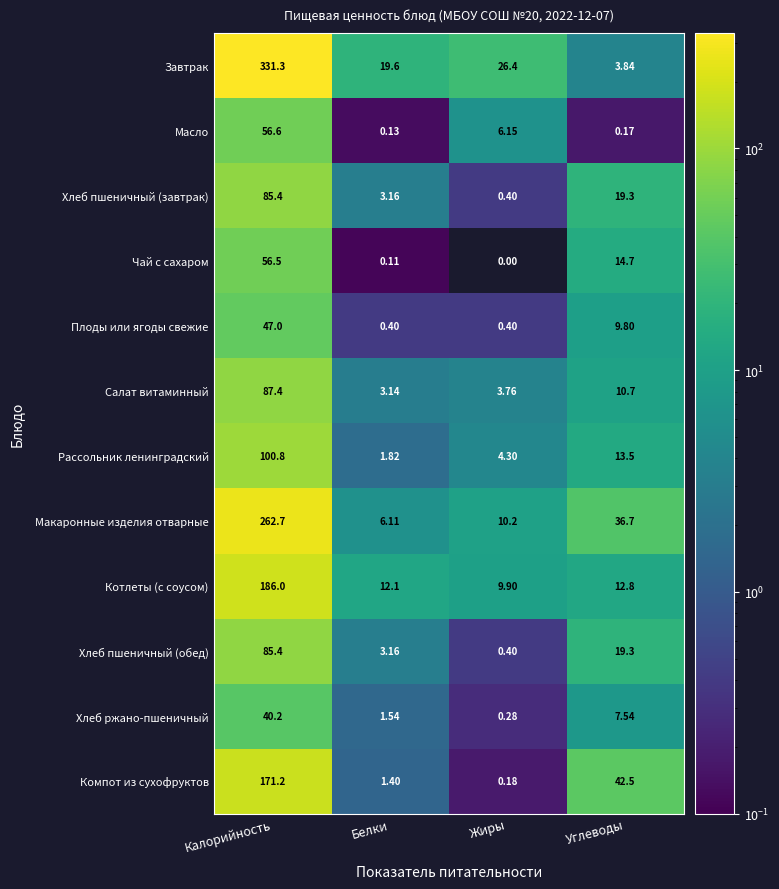

List the labels in order of Хлеб пшеничный (обед) value, smallest first.

Жиры, Белки, Углеводы, Калорийность